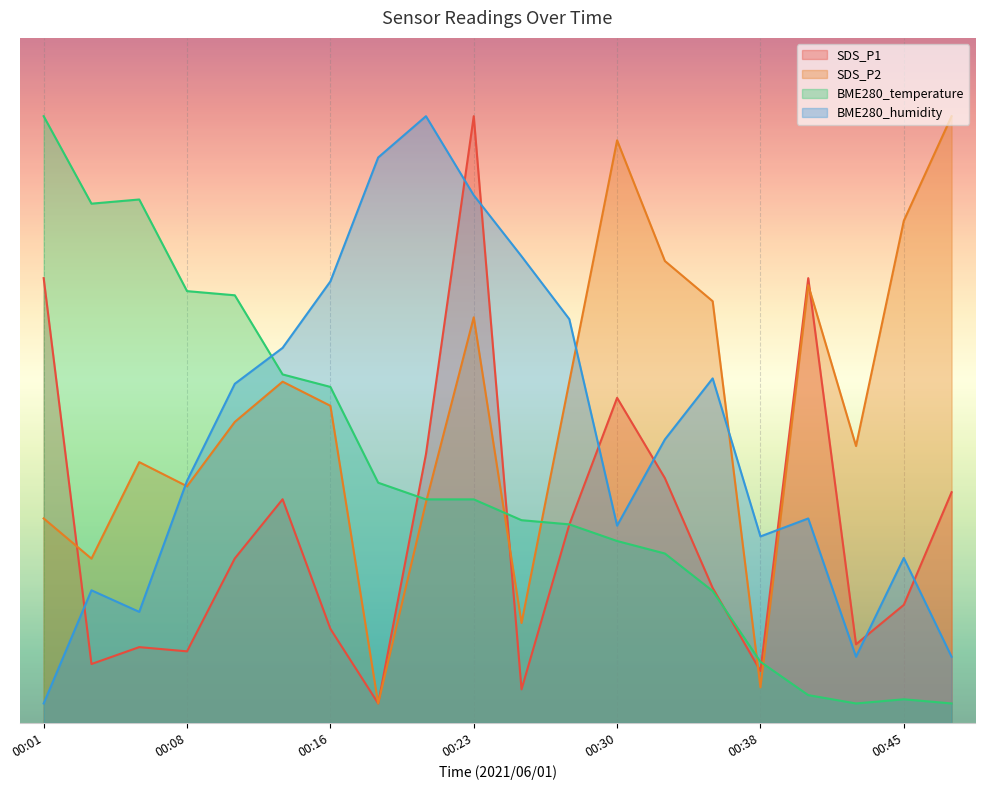

Rank the series at 00:25 from lowest to highest value.

SDS_P1, SDS_P2, BME280_temperature, BME280_humidity